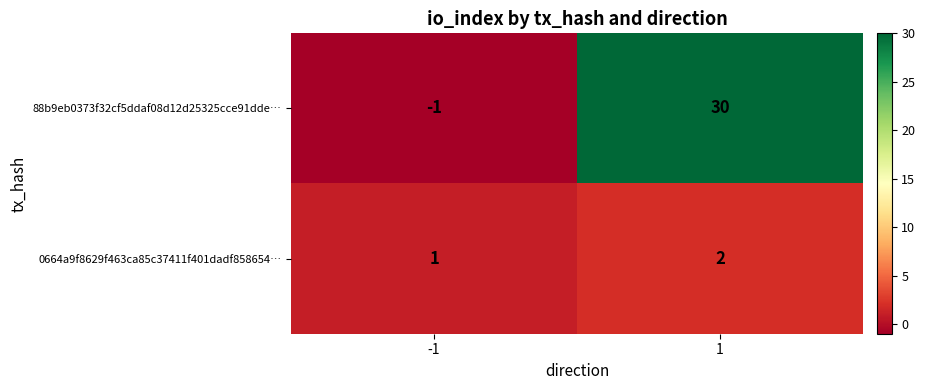

What is the difference between the highest and lowest values at -1?

2